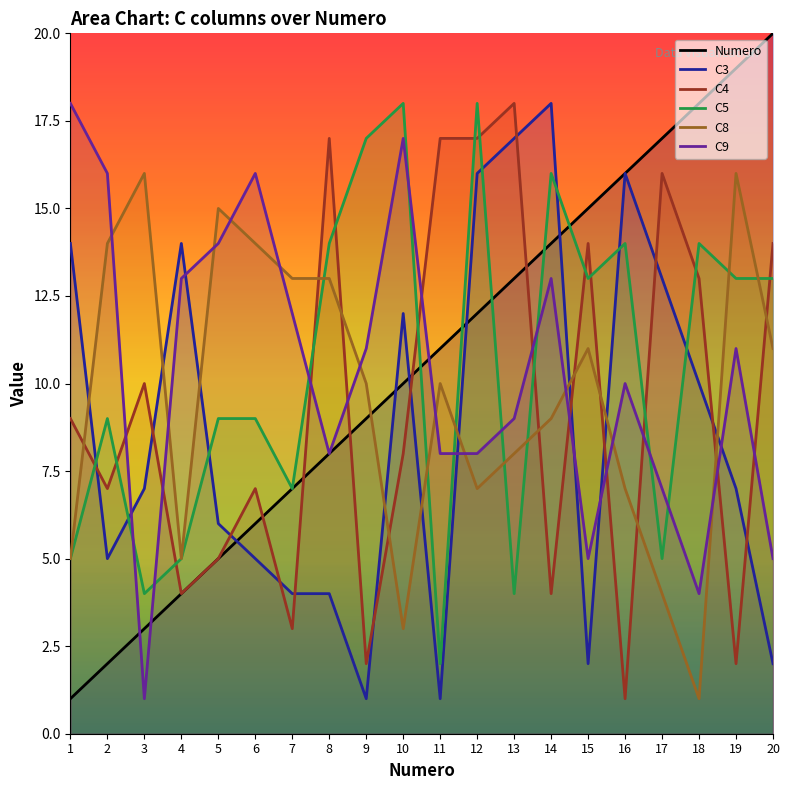

What value does the C9 series have at 8, to the nearest 10?

10